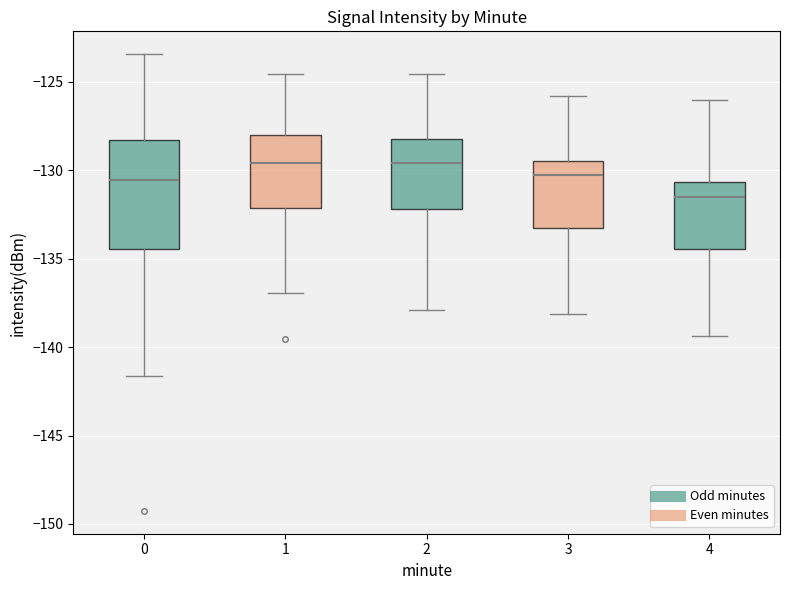

Which box is the tallest, from its lower edge to its upper edge?

0